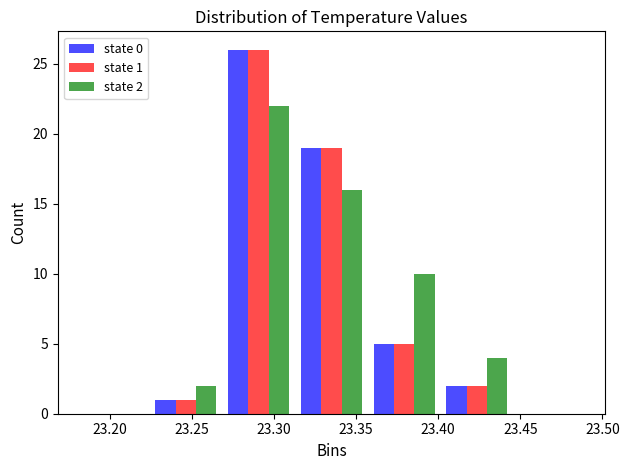

In the state 1 series, which range on the x-axis has the tallest bar?

23.270 to 23.315